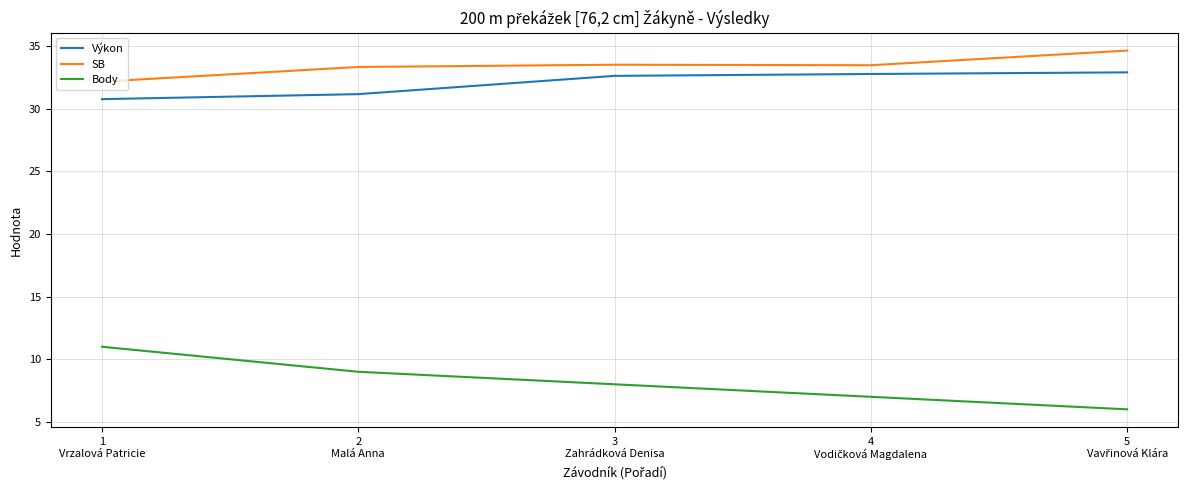

Which series has the widest spread of values?

Body